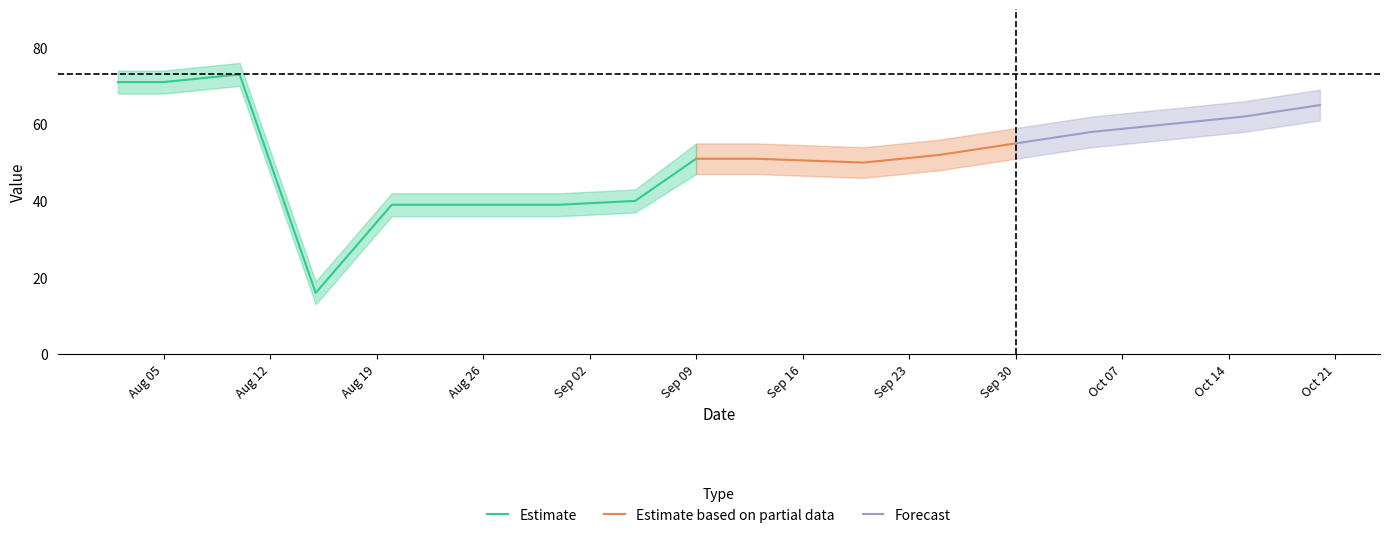

List the labels in order of value, largest first.

20130810, 20130802, 20130805, 20131020, 20131015, 20131010, 20131005, 20130930, 20130925, 20130909, 20130913, 20130920, 20130905, 20130820, 20130825, 20130831, 20130815